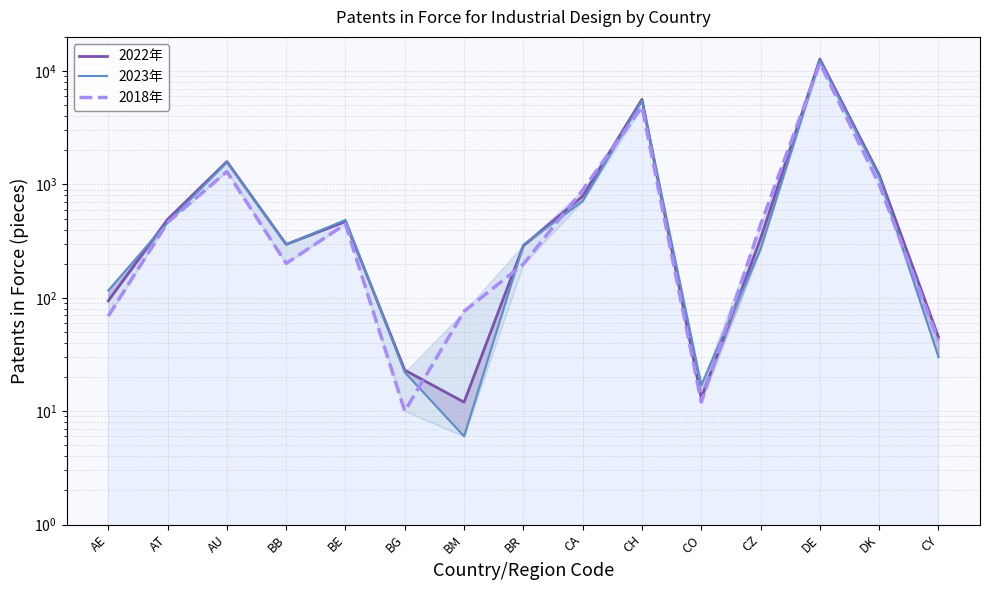

Is it true that 2018年 equals 76 at BM?

True